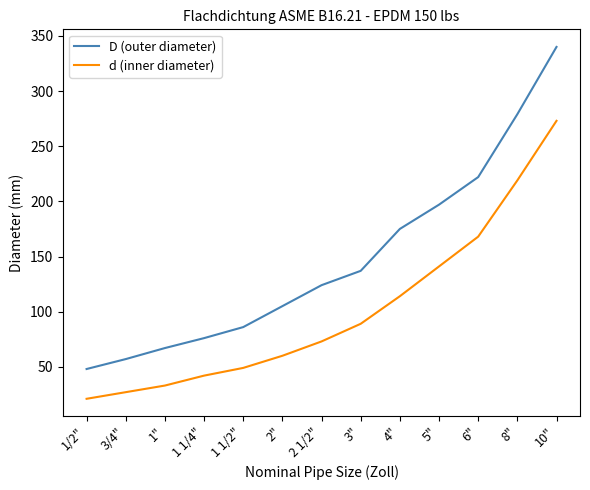

What is the spread (max minus min) of values at 1"?

34